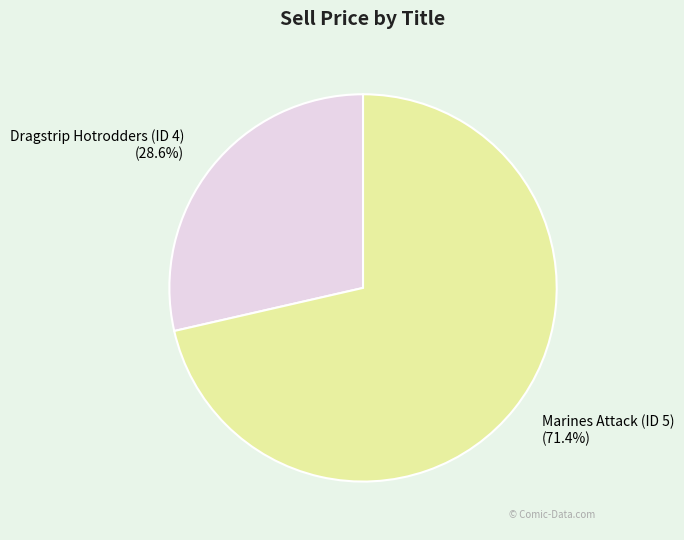

What portion of the pie excludes Dragstrip Hotrodders (ID 4)?

71.4%